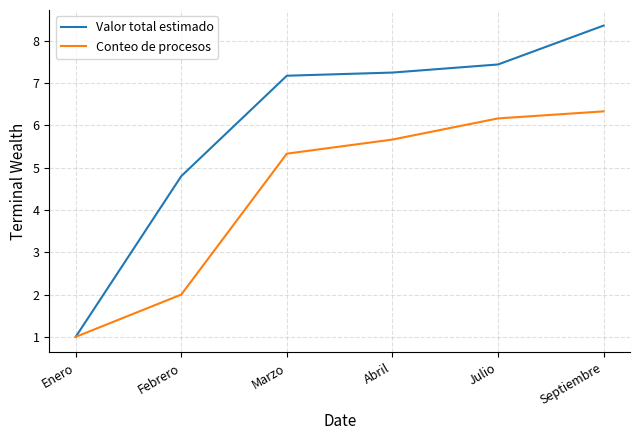

Reading left to right, extract all data points from this chart.

Valor total estimado: 1.0	4.8	7.2	7.3	7.4	8.4
Conteo de procesos: 1.0	2.0	5.3	5.7	6.2	6.3